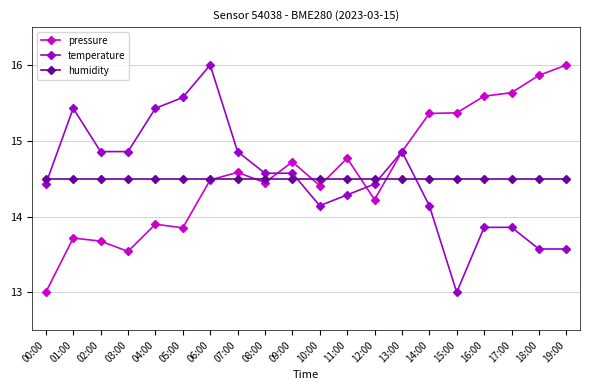

What is the spread (max minus min) of values at 04:00?

1.5